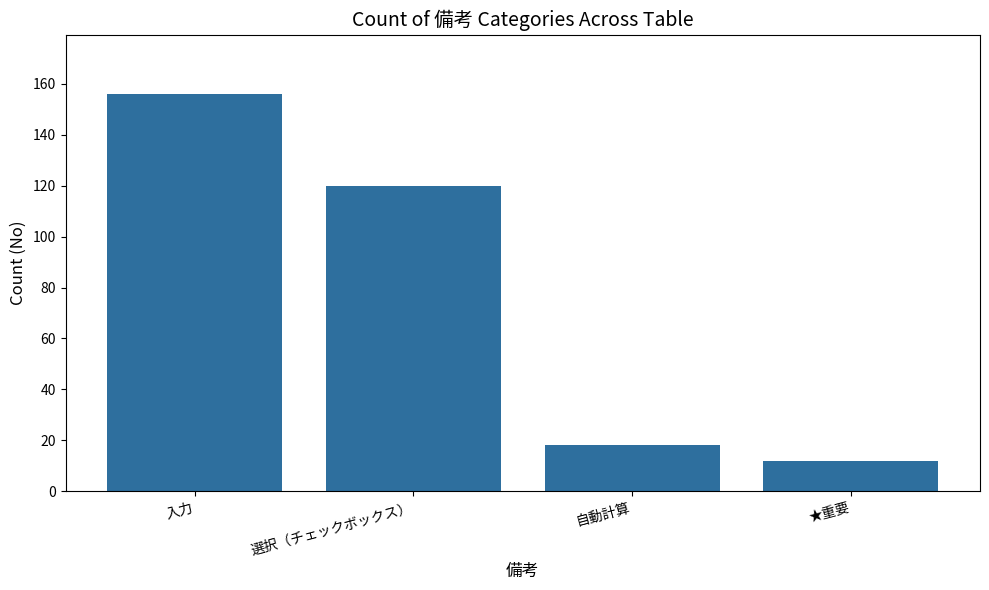

What is the difference between the values at ★重要 and 自動計算?

6